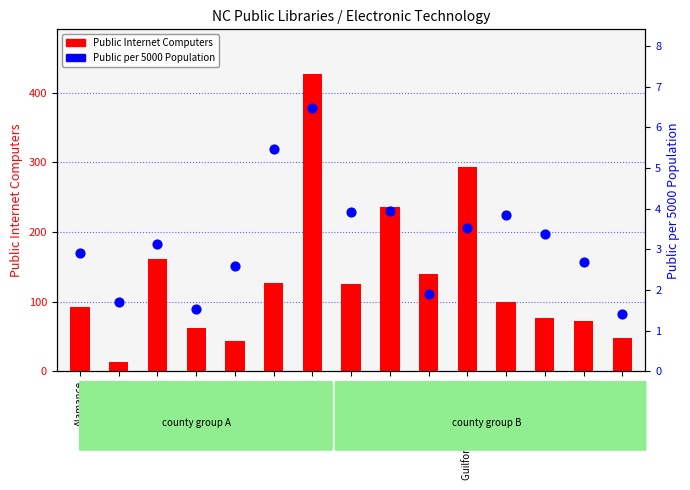

Is the value of Public Internet Computers at Forsyth greater than the value of Public per 5000 Population at Alamance?

Yes